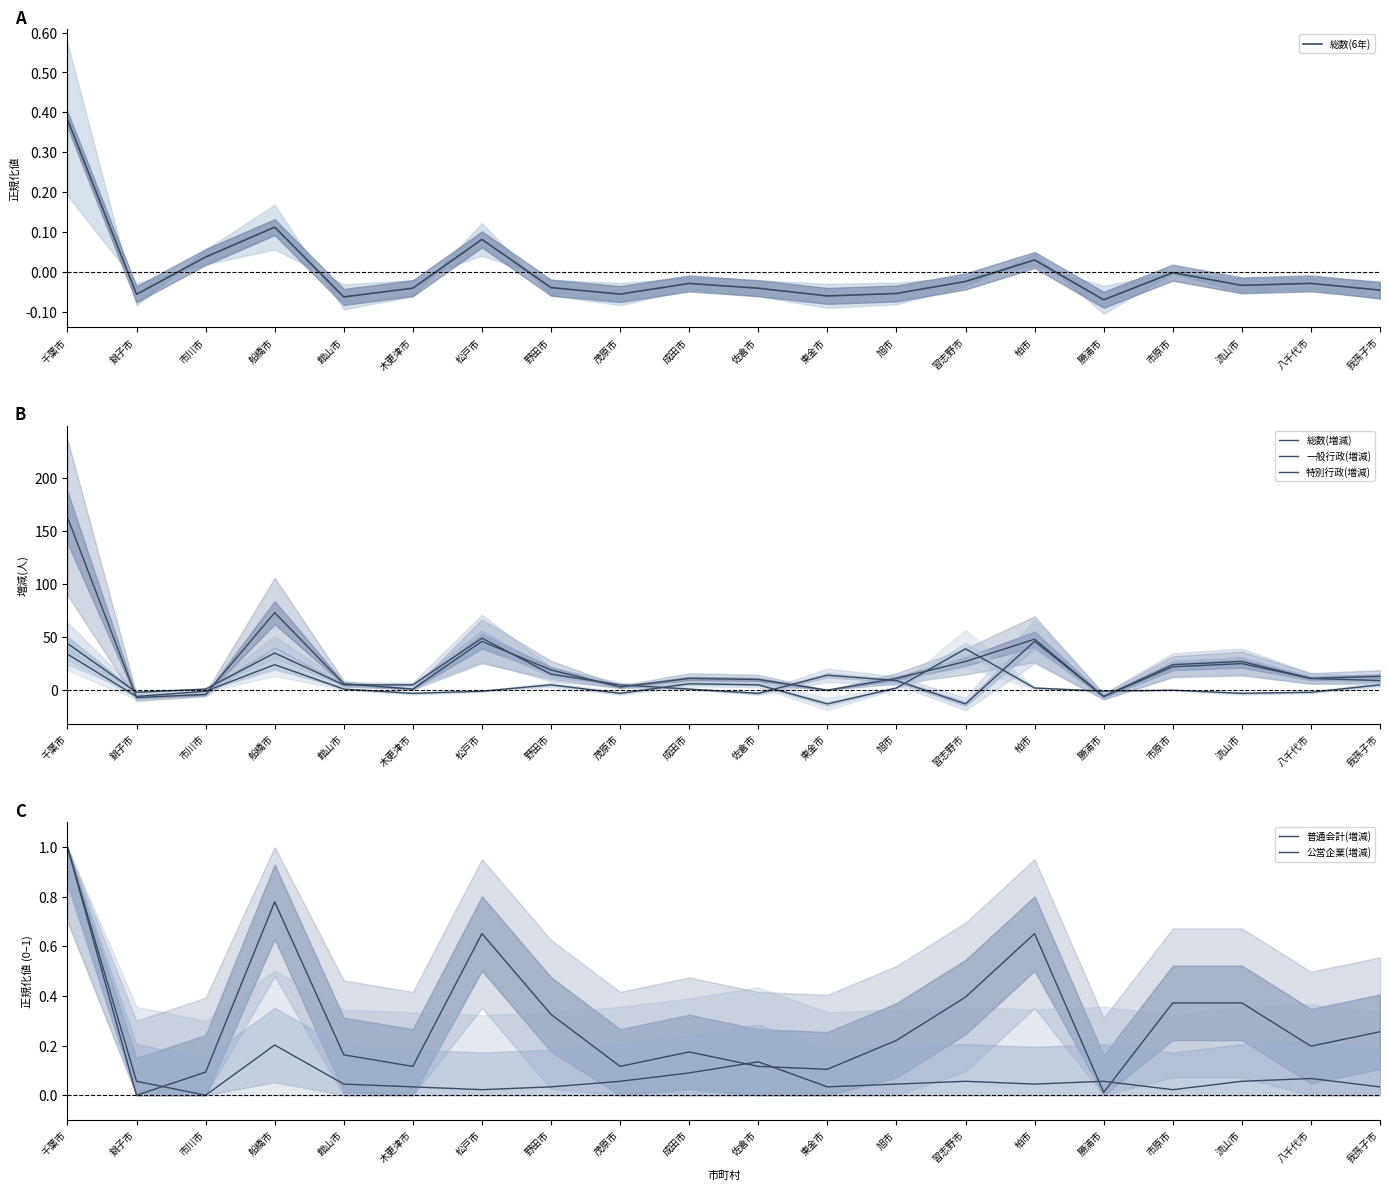

What is the value of the 普通会計(増減) point at the 14th from the left?

0.4